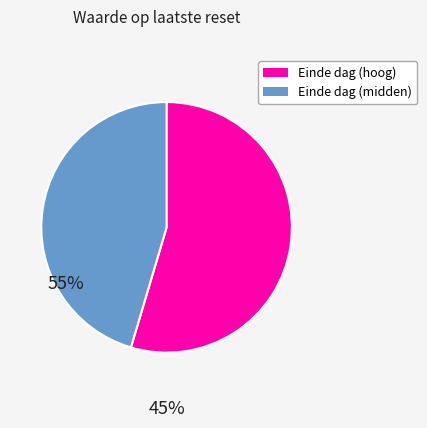

Does any single category account for the majority?

Yes